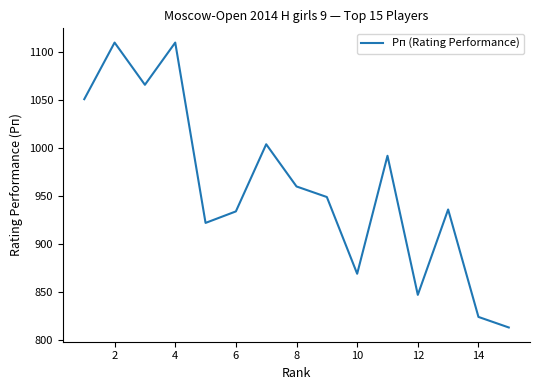

What is the greatest value displayed?

1110